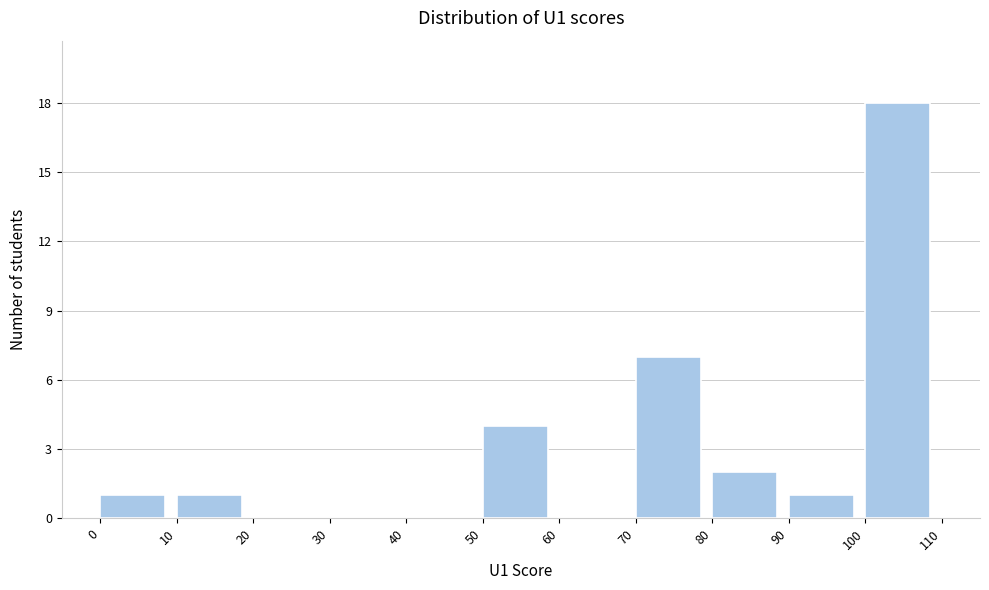

Reading left to right, list every bar in this chart as the range it spans on the x-axis followed by its height. The values are not printed on the chart, so give them approximately, as read against the axis.

0 to 10: 1
10 to 20: 1
20 to 30: 0
30 to 40: 0
40 to 50: 0
50 to 60: 4
60 to 70: 0
70 to 80: 7
80 to 90: 2
90 to 100: 1
100 to 110: 18